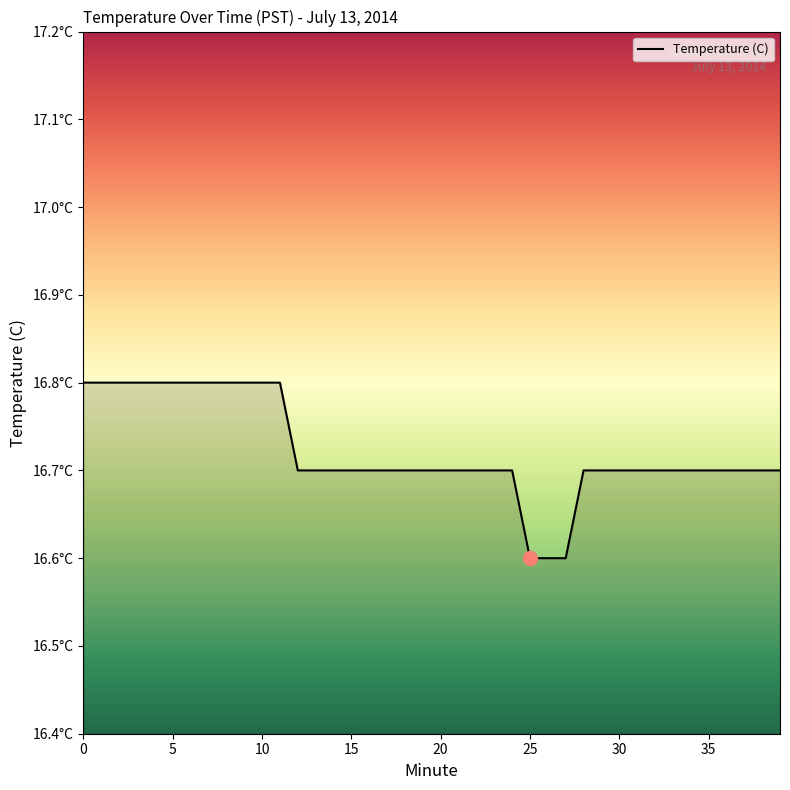

Reading left to right, extract all data points from this chart.

0=16.8	1=16.8	2=16.8	3=16.8	4=16.8	5=16.8	6=16.8	7=16.8	8=16.8	9=16.8	10=16.8	11=16.8	12=16.7	13=16.7	14=16.7	15=16.7	16=16.7	17=16.7	18=16.7	19=16.7	20=16.7	21=16.7	22=16.7	23=16.7	24=16.7	25=16.6	26=16.6	27=16.6	28=16.7	29=16.7	30=16.7	31=16.7	32=16.7	33=16.7	34=16.7	35=16.7	36=16.7	37=16.7	38=16.7	39=16.7